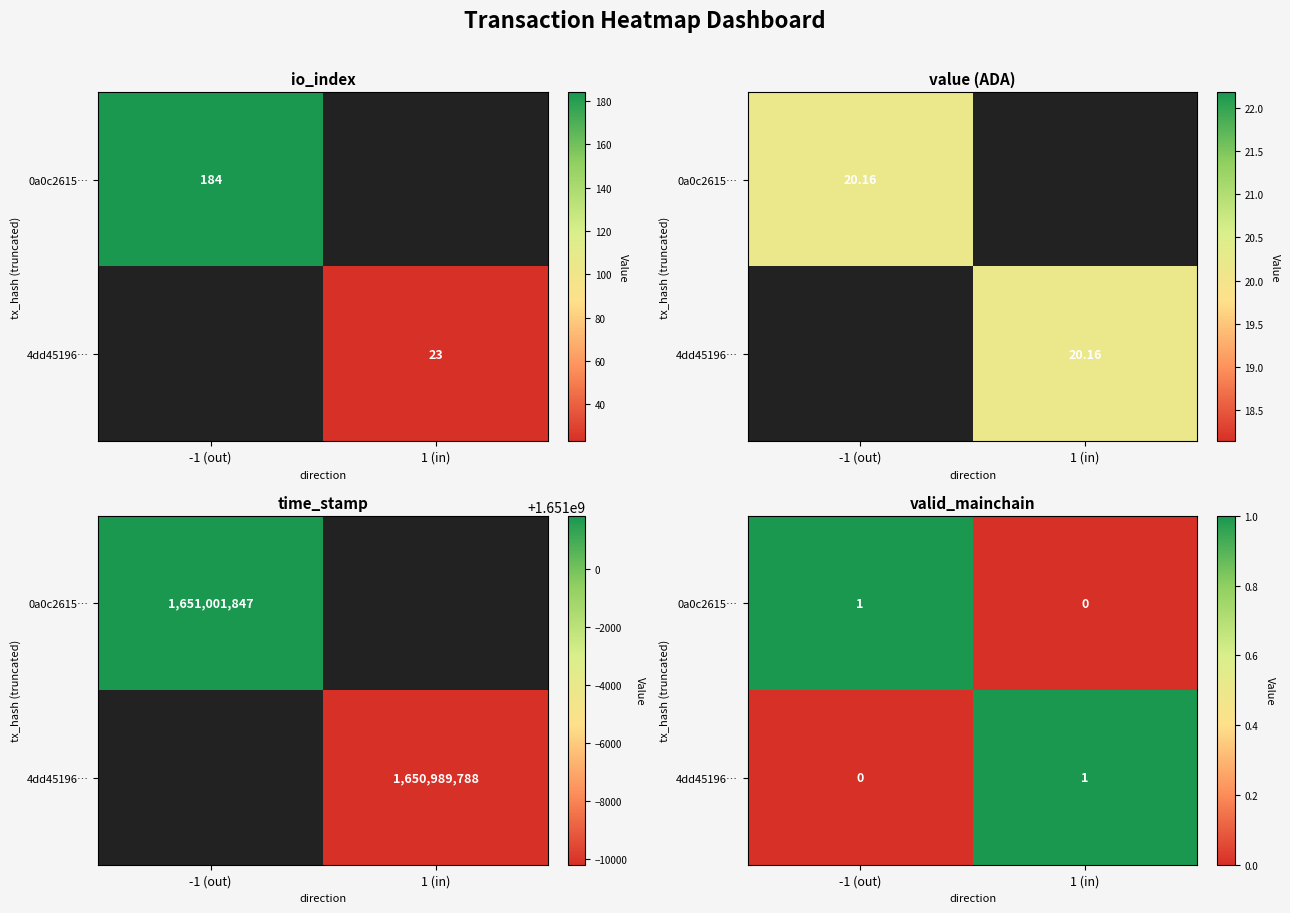

Which label corresponds to the largest value in the chart?

-1 (out)